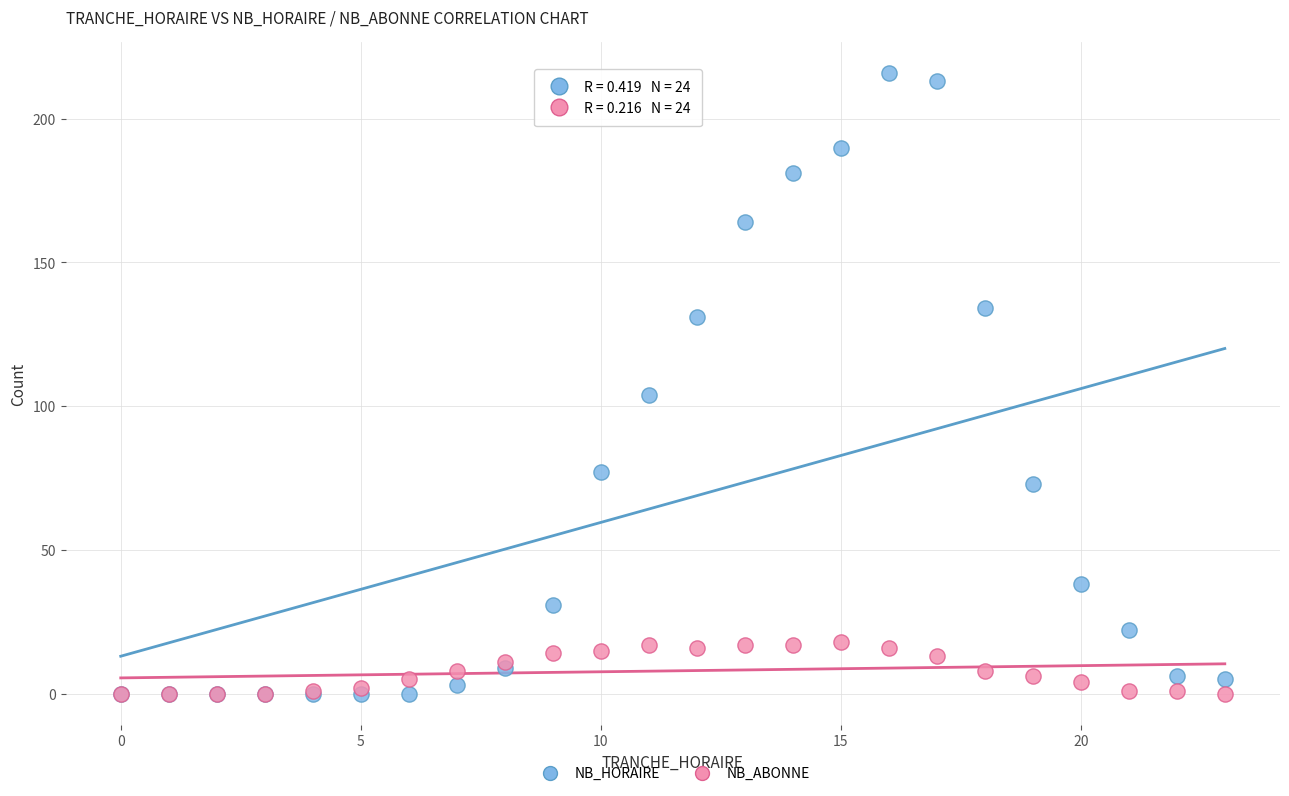

Which series has the widest spread of Y values?

NB_HORAIRE